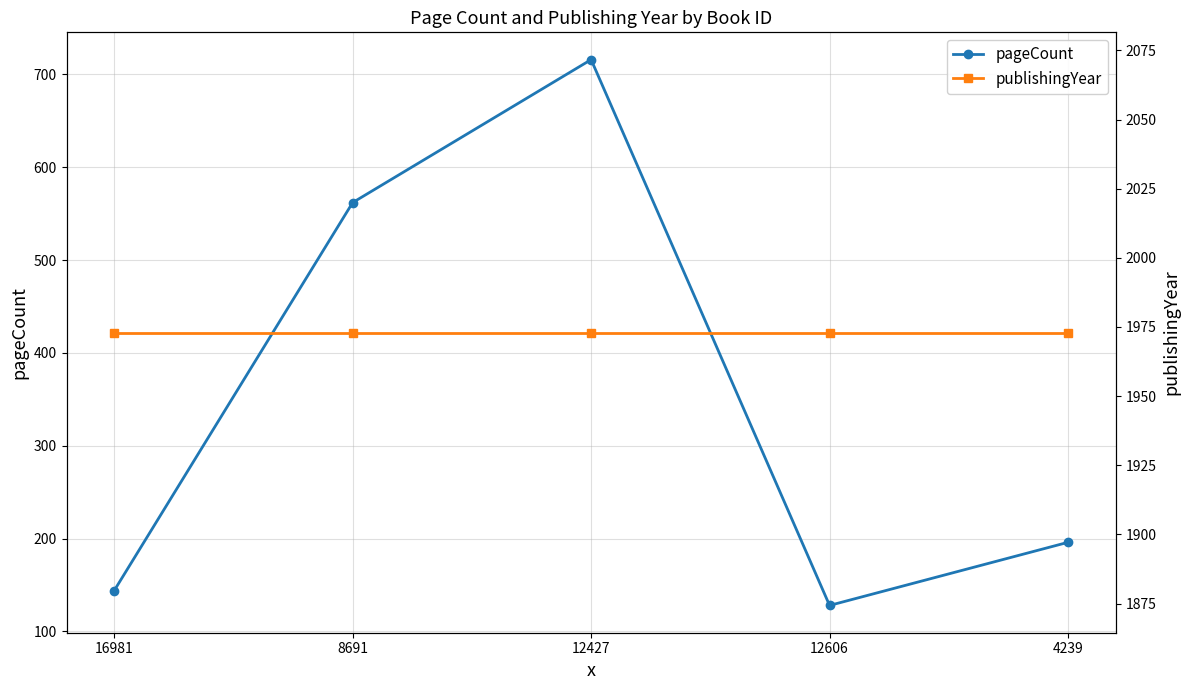

Reading right to left, transcribe all the data shown in this chart.

pageCount: 196	128	716	562	144
publishingYear: 1973	1973	1973	1973	1973